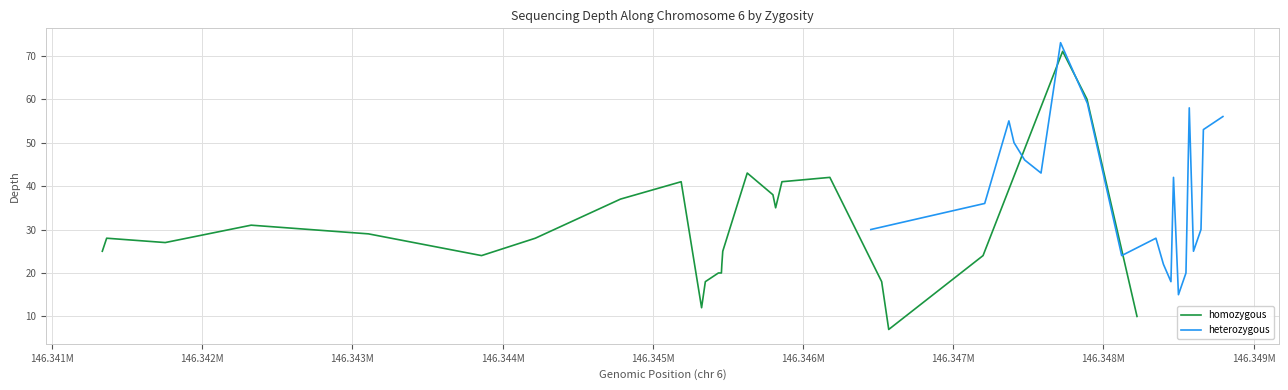

What is the maximum value for homozygous?

71